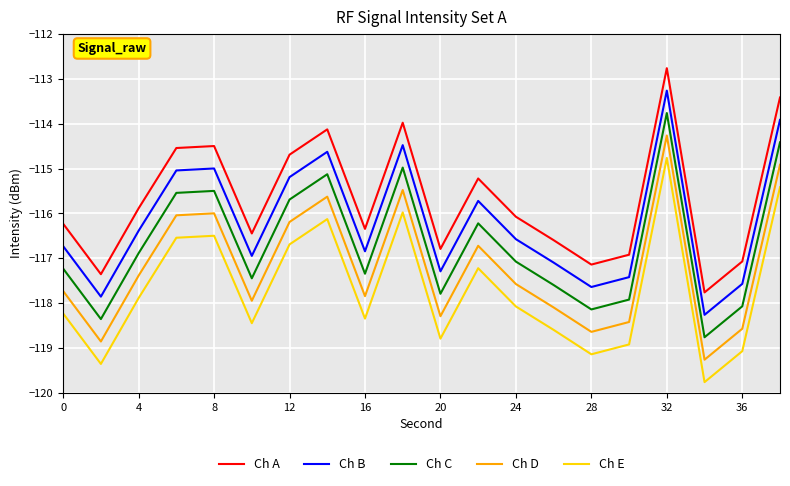

What is the maximum value for Ch D?

-114.3